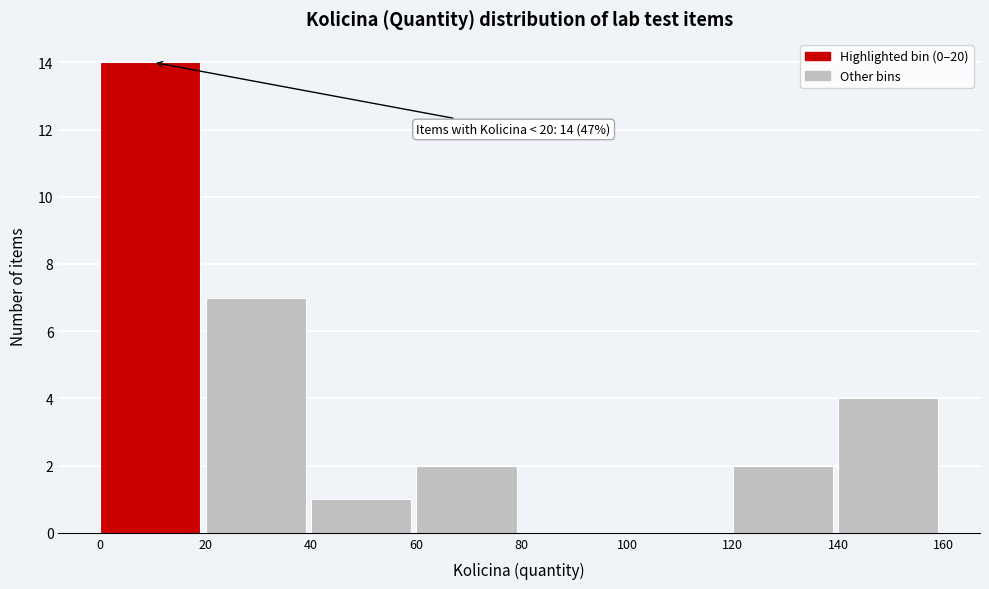

Over which range of the x-axis is the bar tallest?

0 to 20